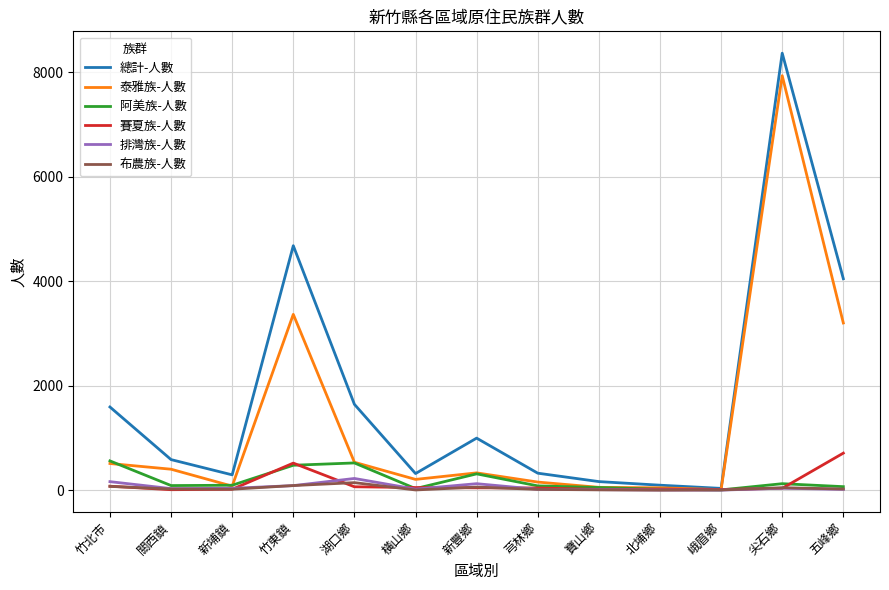

Does the chart display data point markers on the line(s)?

No